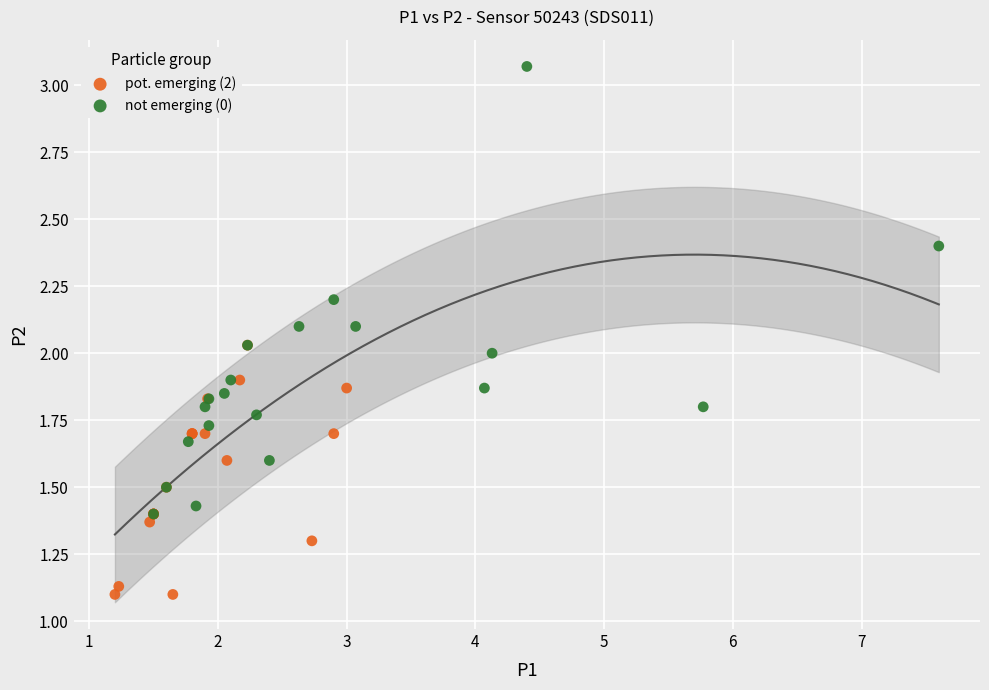

Which series contains the lowest Y value?

pot. emerging (2)